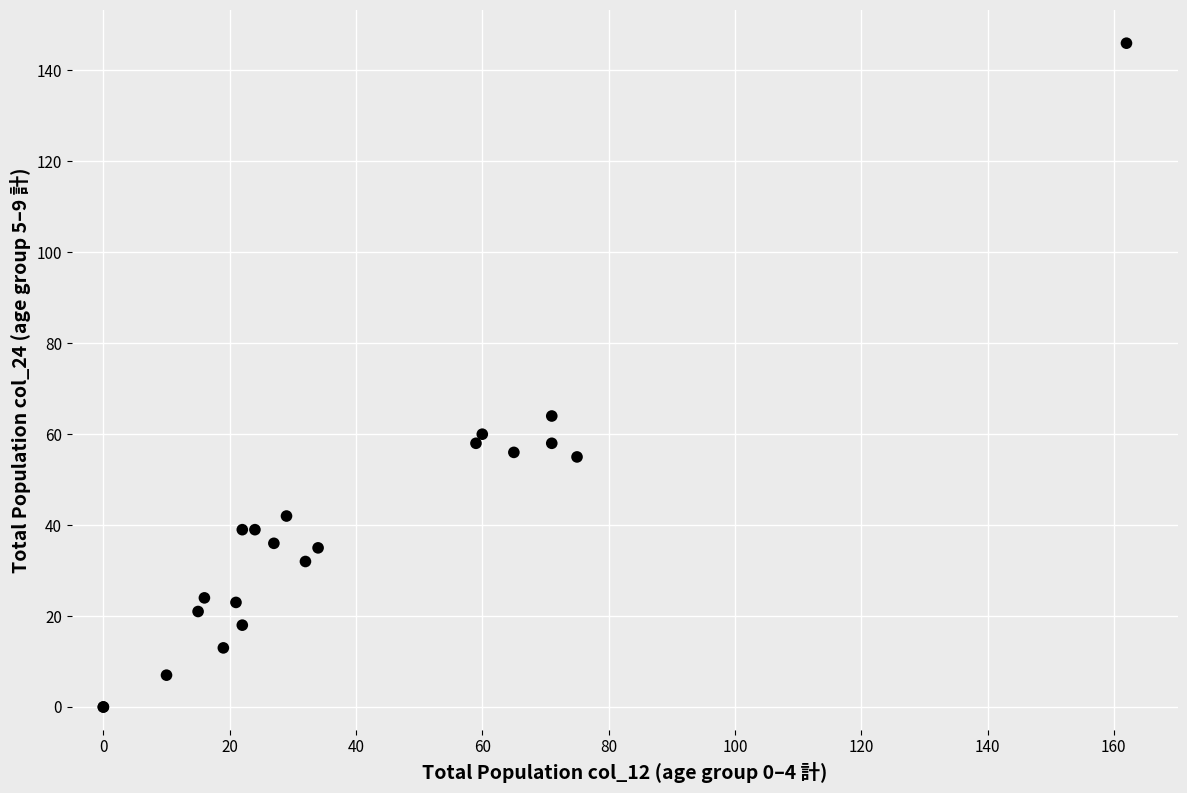

What Y value in the scatter plot is closest to 73?

64